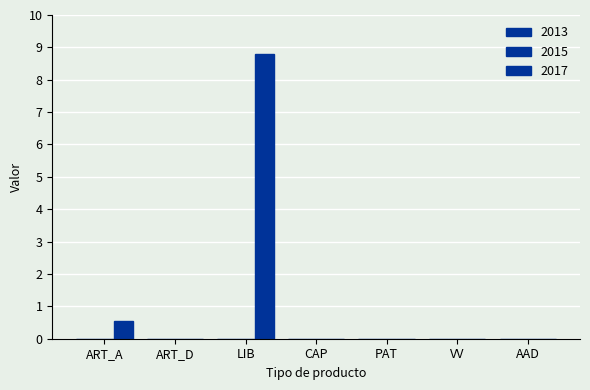

How many categories are shown in the chart?

7